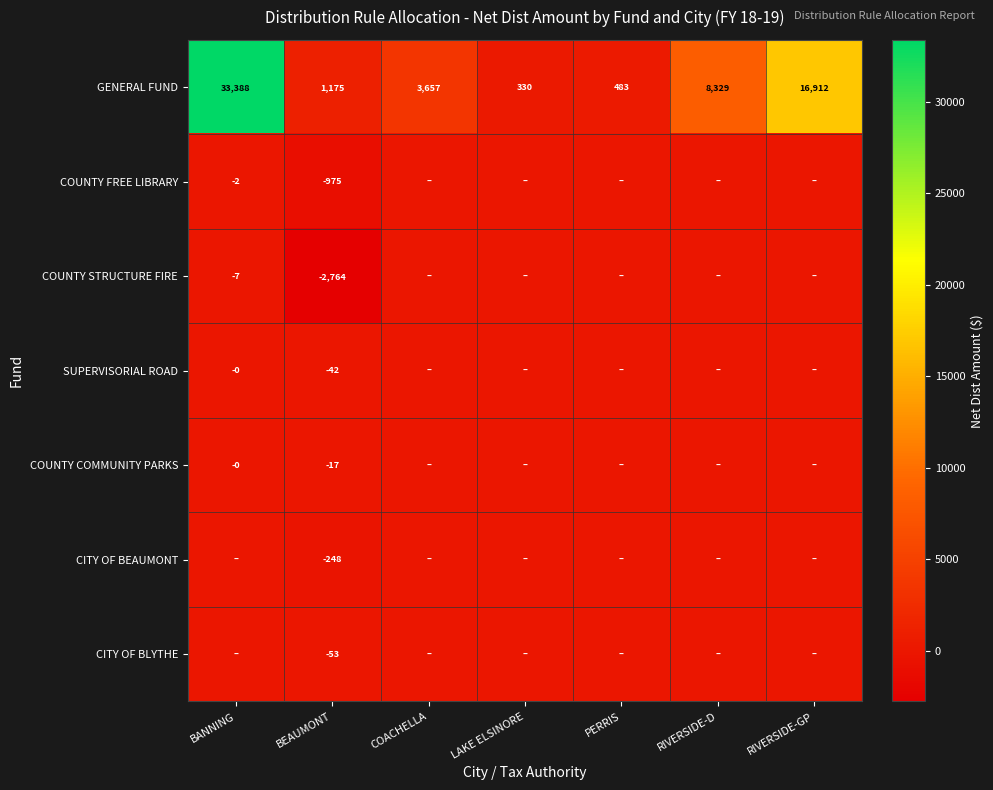

What is the total value across all series at BANNING?

33378.8